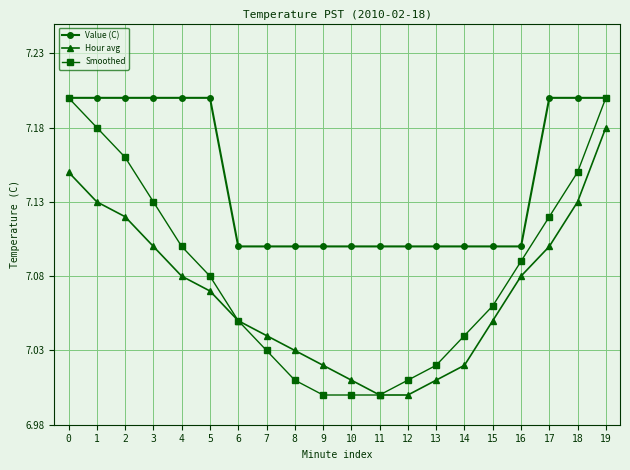

Which category has the highest value in the Hour avg series?

19